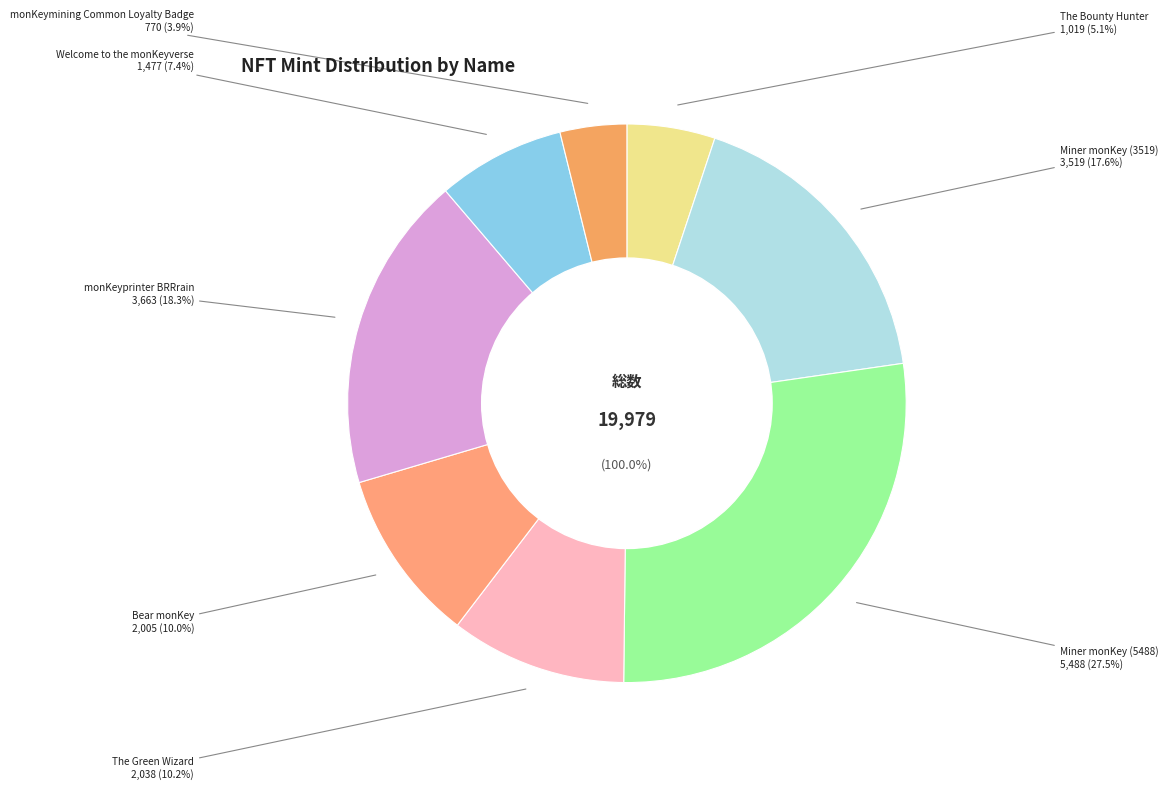

How many segments does this pie chart have?

8